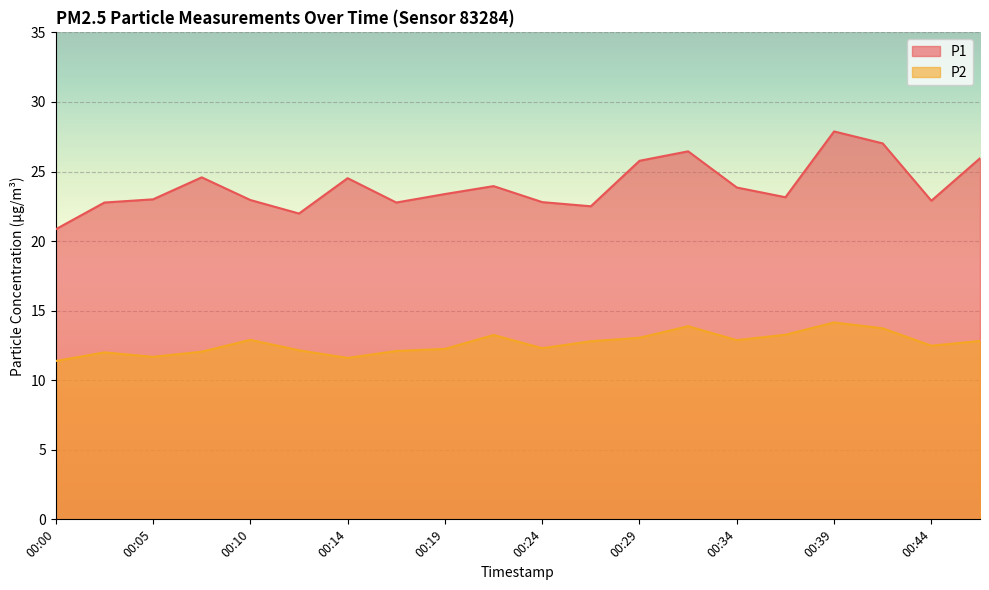

True or false: P2 has a value of 8.2 at 00:27.

False